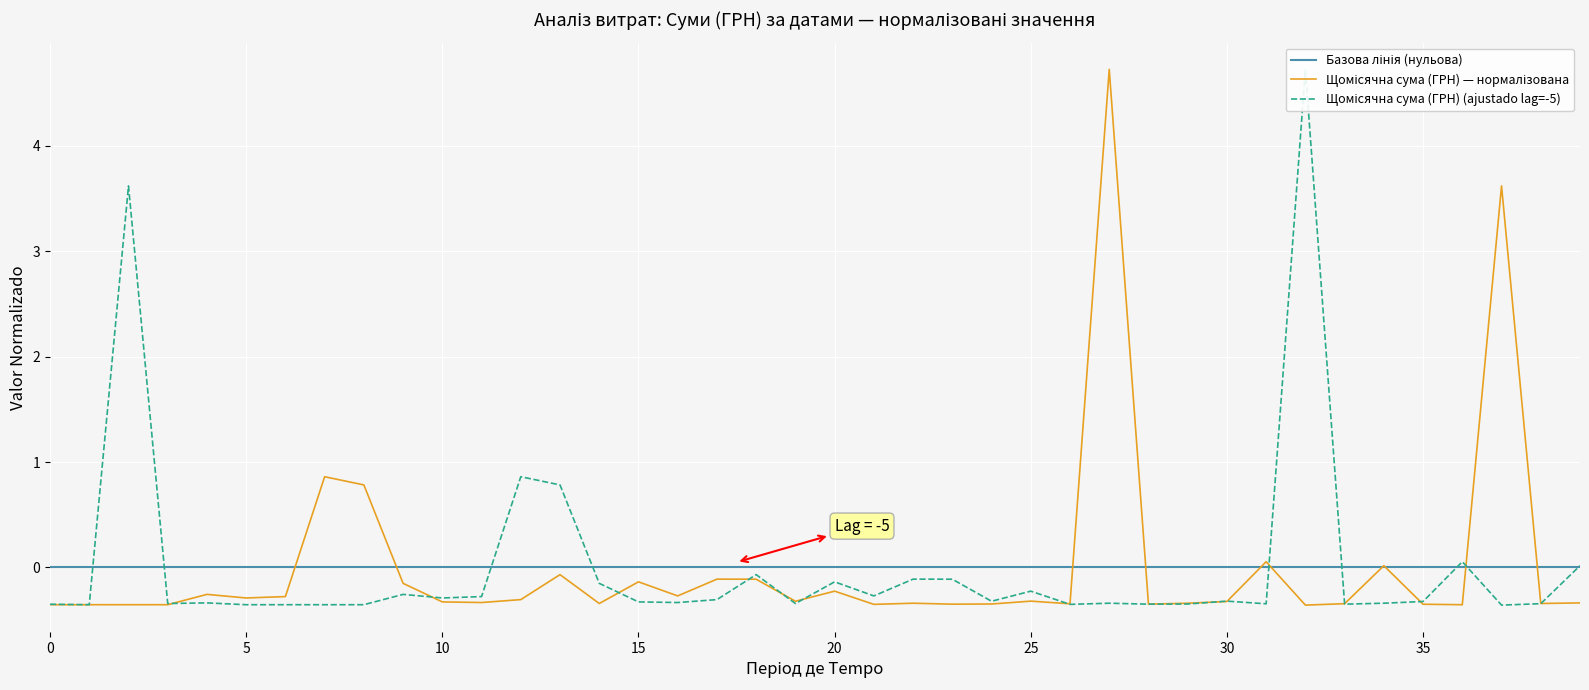

True or false: Базова лінія (нульова) and Щомісячна сума (ГРН) — нормалізована intersect in this chart.

True